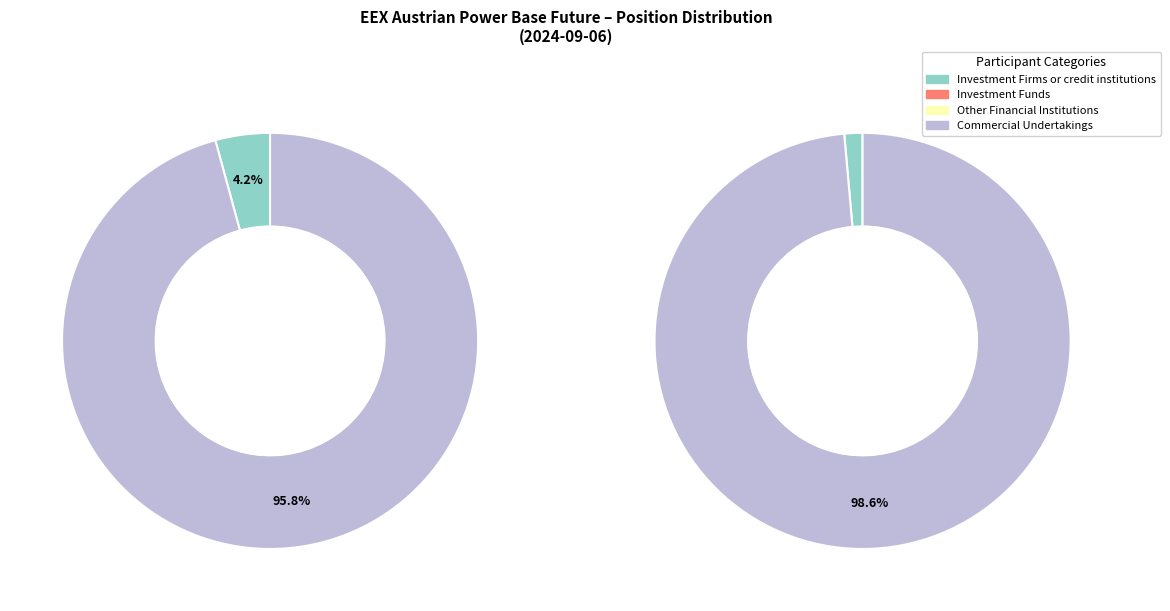

Is there a majority slice in this chart?

Yes